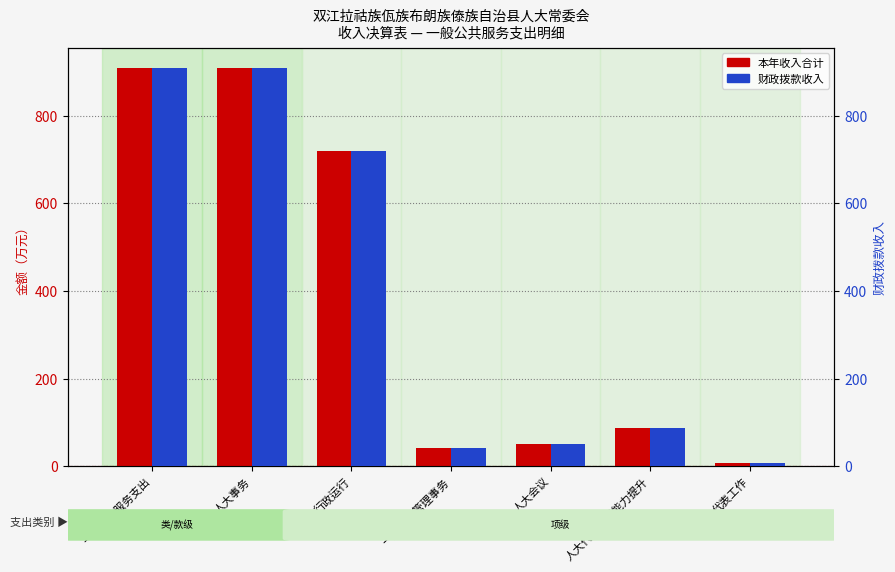

Where does the 财政拨款收入 series first go above 88?

一般公共服务支出